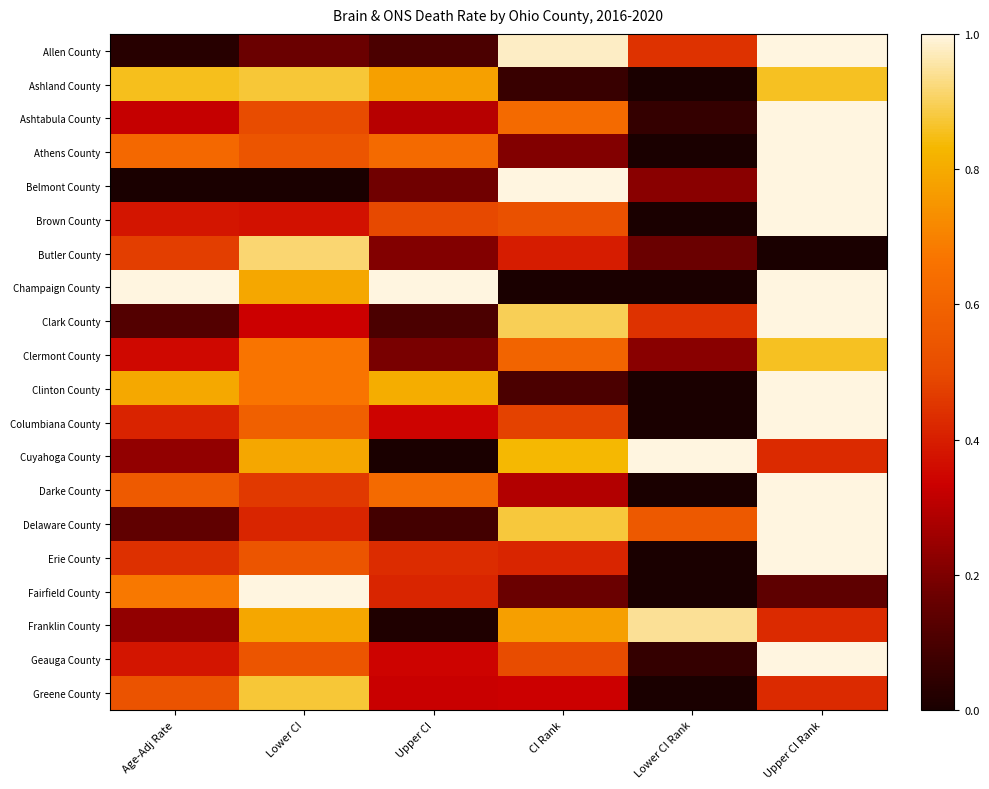

Reading left to right, extract all data points from this chart.

Allen County: Age-Adj Rate=0.0	Lower CI=0.2	Upper CI=0.1	CI Rank=1.0	Lower CI Rank=0.4	Upper CI Rank=1.0
Ashland County: Age-Adj Rate=0.9	Lower CI=0.9	Upper CI=0.8	CI Rank=0.1	Lower CI Rank=0.0	Upper CI Rank=0.9
Ashtabula County: Age-Adj Rate=0.3	Lower CI=0.5	Upper CI=0.3	CI Rank=0.6	Lower CI Rank=0.1	Upper CI Rank=1.0
Athens County: Age-Adj Rate=0.6	Lower CI=0.5	Upper CI=0.6	CI Rank=0.2	Lower CI Rank=0.0	Upper CI Rank=1.0
Belmont County: Age-Adj Rate=0.0	Lower CI=0.0	Upper CI=0.2	CI Rank=1.0	Lower CI Rank=0.2	Upper CI Rank=1.0
Brown County: Age-Adj Rate=0.4	Lower CI=0.4	Upper CI=0.5	CI Rank=0.5	Lower CI Rank=0.0	Upper CI Rank=1.0
Butler County: Age-Adj Rate=0.5	Lower CI=0.9	Upper CI=0.2	CI Rank=0.4	Lower CI Rank=0.2	Upper CI Rank=0.0
Champaign County: Age-Adj Rate=1.0	Lower CI=0.8	Upper CI=1.0	CI Rank=0.0	Lower CI Rank=0.0	Upper CI Rank=1.0
Clark County: Age-Adj Rate=0.1	Lower CI=0.3	Upper CI=0.1	CI Rank=0.9	Lower CI Rank=0.4	Upper CI Rank=1.0
Clermont County: Age-Adj Rate=0.4	Lower CI=0.7	Upper CI=0.2	CI Rank=0.6	Lower CI Rank=0.2	Upper CI Rank=0.9
Clinton County: Age-Adj Rate=0.8	Lower CI=0.7	Upper CI=0.8	CI Rank=0.1	Lower CI Rank=0.0	Upper CI Rank=1.0
Columbiana County: Age-Adj Rate=0.4	Lower CI=0.6	Upper CI=0.3	CI Rank=0.5	Lower CI Rank=0.0	Upper CI Rank=1.0
Cuyahoga County: Age-Adj Rate=0.2	Lower CI=0.8	Upper CI=0.0	CI Rank=0.8	Lower CI Rank=1.0	Upper CI Rank=0.4
Darke County: Age-Adj Rate=0.6	Lower CI=0.5	Upper CI=0.6	CI Rank=0.3	Lower CI Rank=0.0	Upper CI Rank=1.0
Delaware County: Age-Adj Rate=0.1	Lower CI=0.4	Upper CI=0.1	CI Rank=0.9	Lower CI Rank=0.6	Upper CI Rank=1.0
Erie County: Age-Adj Rate=0.4	Lower CI=0.5	Upper CI=0.4	CI Rank=0.4	Lower CI Rank=0.0	Upper CI Rank=1.0
Fairfield County: Age-Adj Rate=0.7	Lower CI=1.0	Upper CI=0.4	CI Rank=0.2	Lower CI Rank=0.0	Upper CI Rank=0.1
Franklin County: Age-Adj Rate=0.2	Lower CI=0.8	Upper CI=0.0	CI Rank=0.8	Lower CI Rank=0.9	Upper CI Rank=0.4
Geauga County: Age-Adj Rate=0.4	Lower CI=0.5	Upper CI=0.3	CI Rank=0.5	Lower CI Rank=0.1	Upper CI Rank=1.0
Greene County: Age-Adj Rate=0.5	Lower CI=0.9	Upper CI=0.3	CI Rank=0.3	Lower CI Rank=0.0	Upper CI Rank=0.4